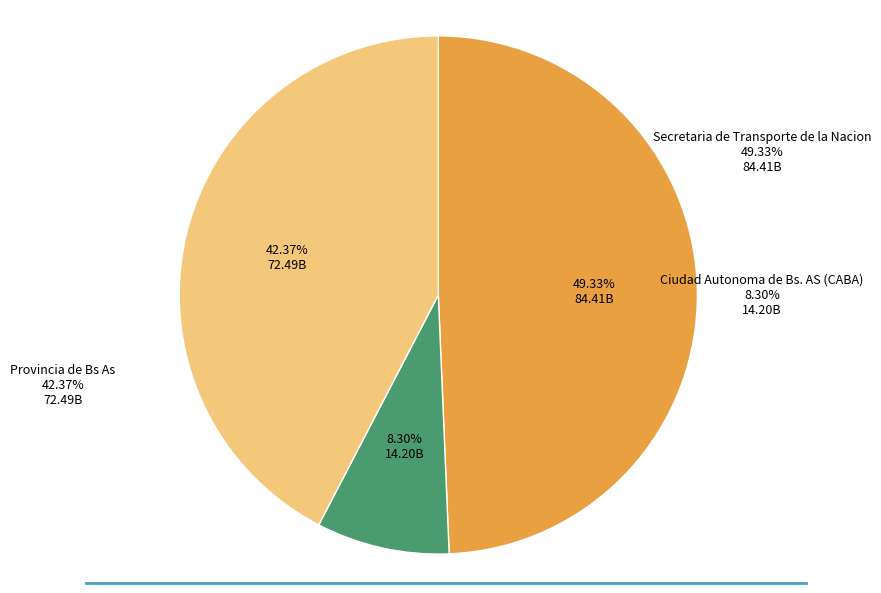

How many slices are in this pie chart?

3